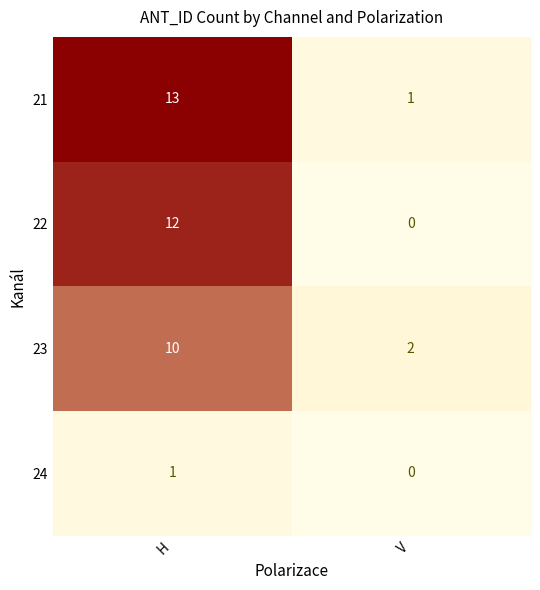

What is the sum of all 23 values?

12